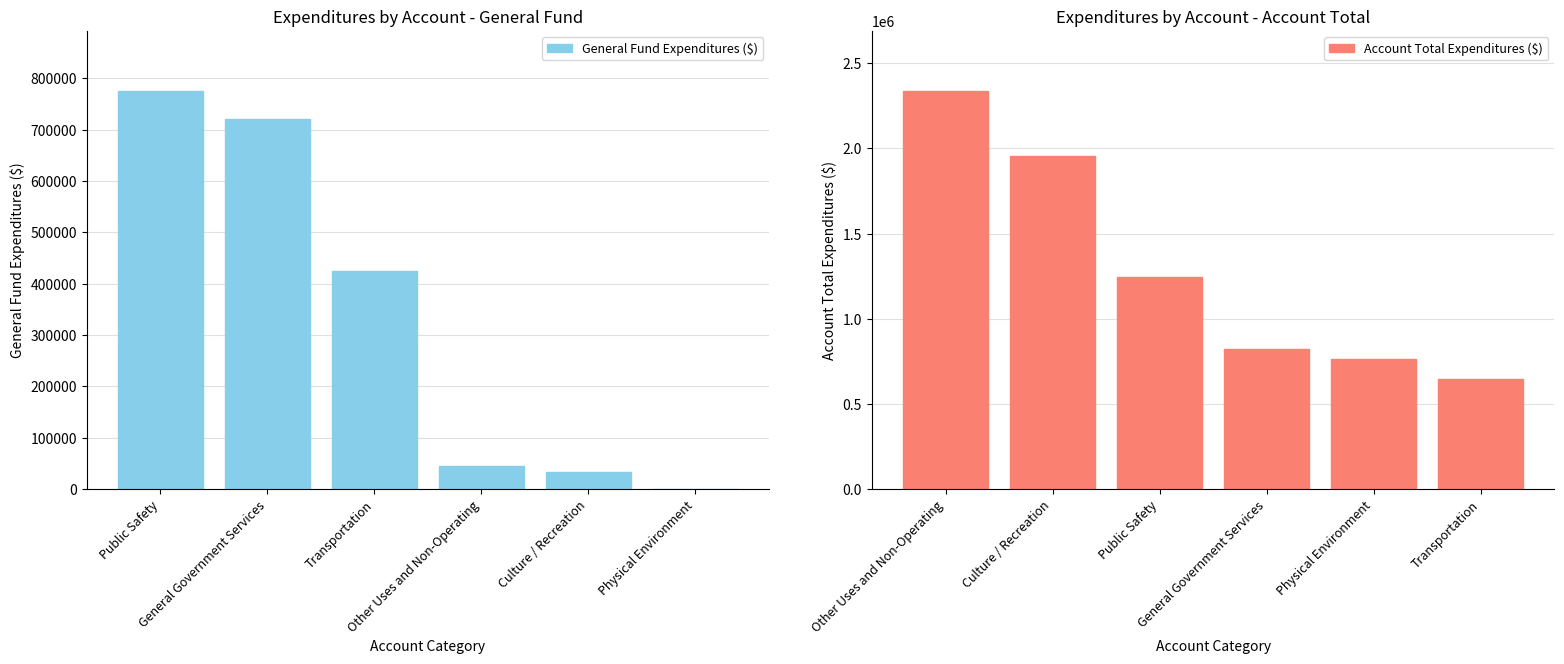

What is the value of the General Fund Expenditures ($) bar at the 5th from the left?

33218